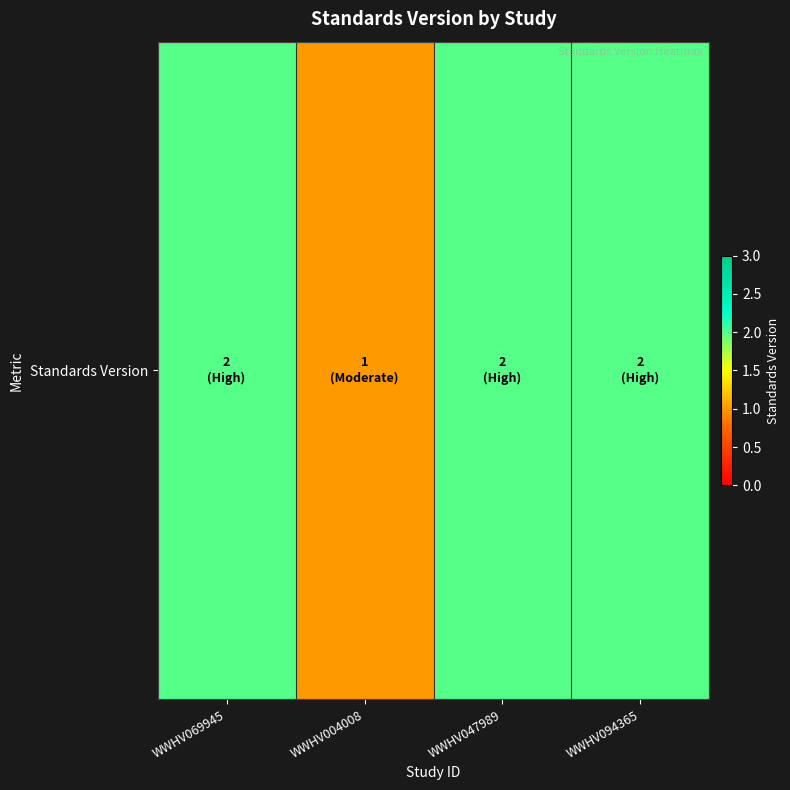

Approximately how many times larger is the value at WWHV094365 compared to WWHV004008?

2.0